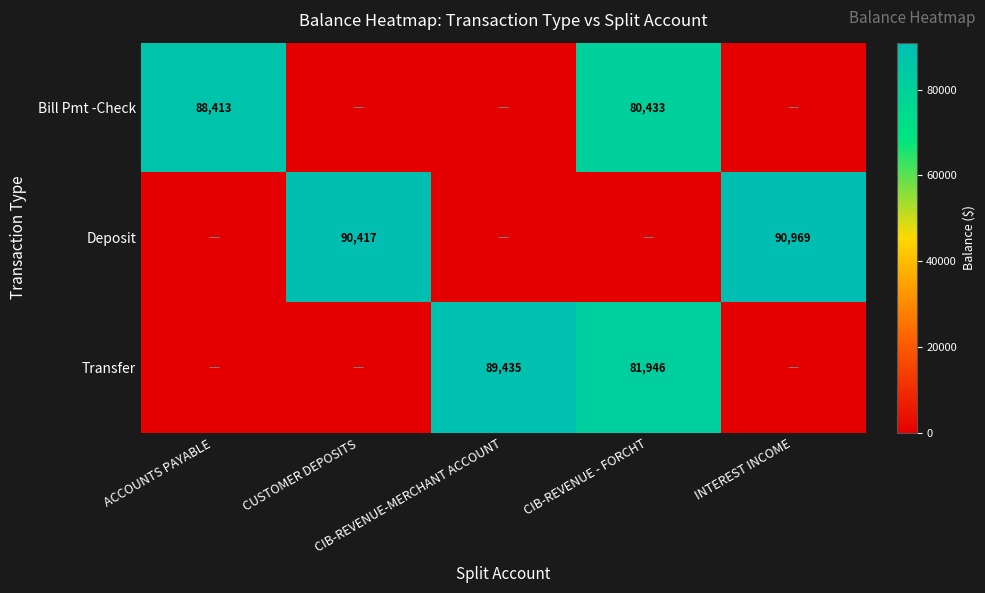

Is it true that Bill Pmt -Check equals -33324.8 at CUSTOMER DEPOSITS?

False